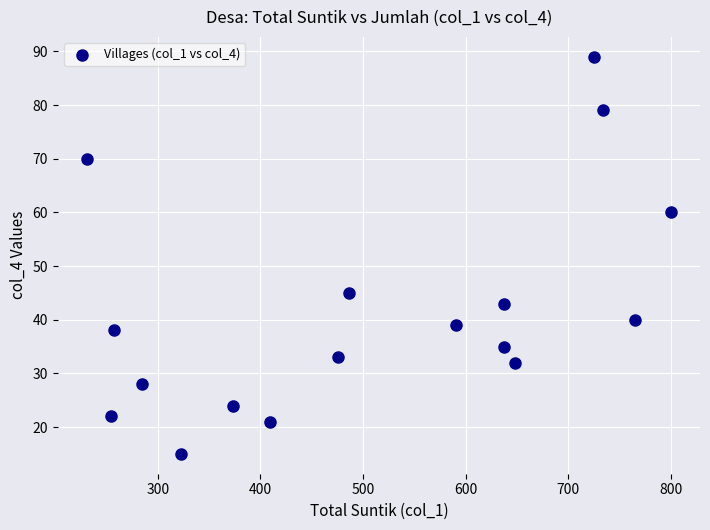

What is the range of X values (max minus min)?

569